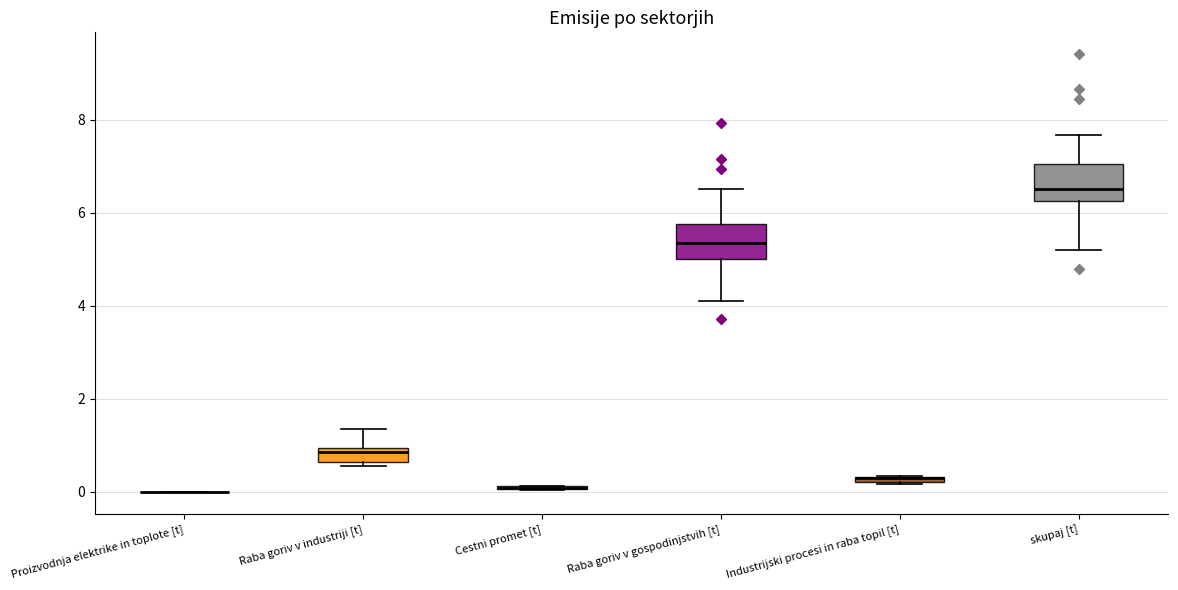

Where is the lower edge of the box for skupaj [t] on the y-axis? The values are not printed on the chart, so give them approximately, as read against the axis.

6.2